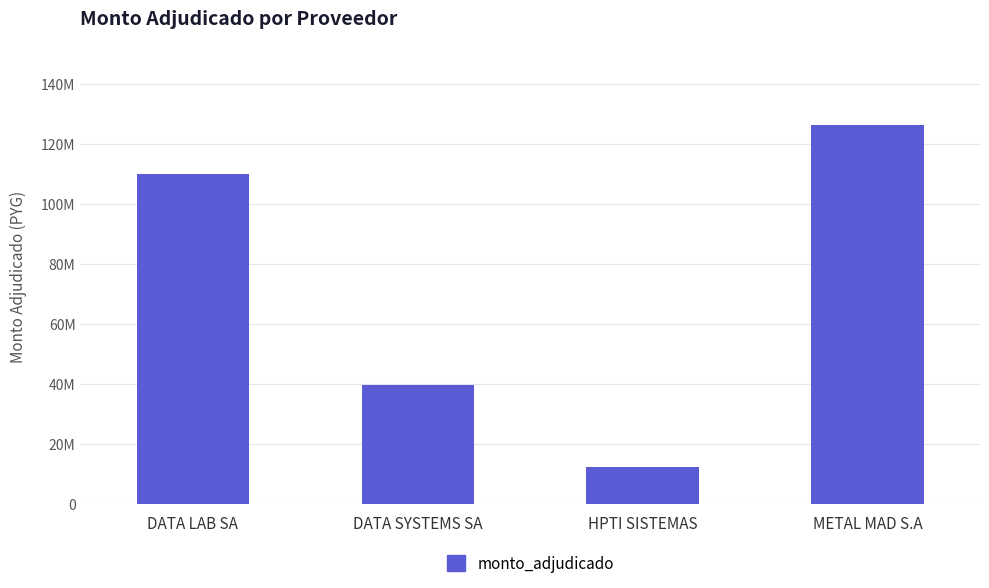

How many values are below 110054000?

2